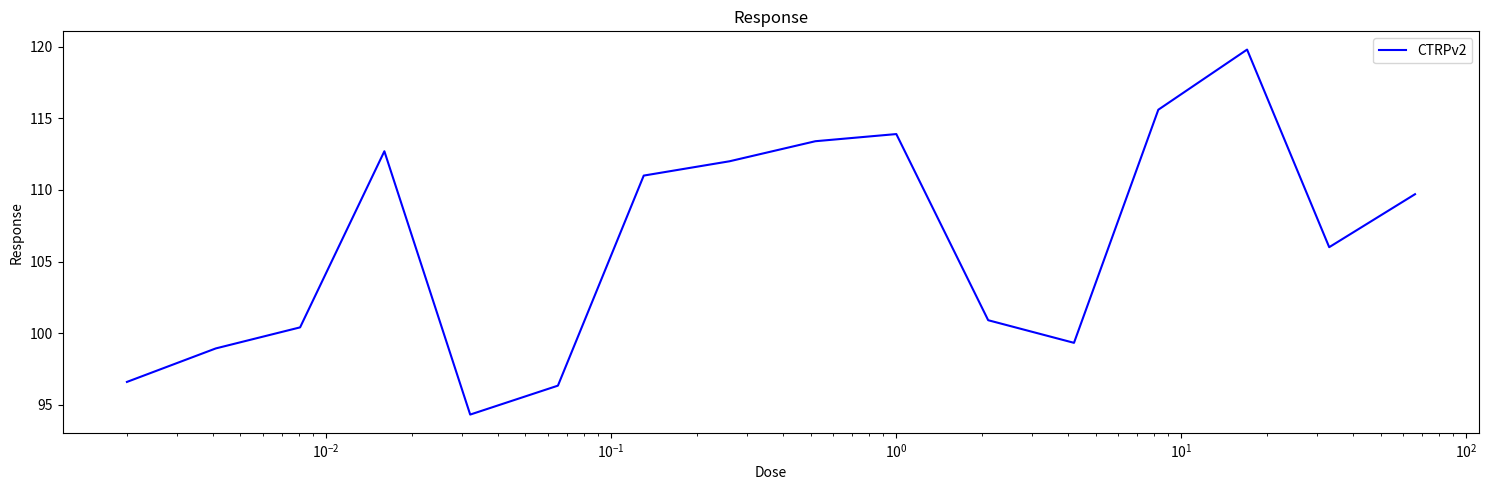

Does the chart have visible grid lines?

No